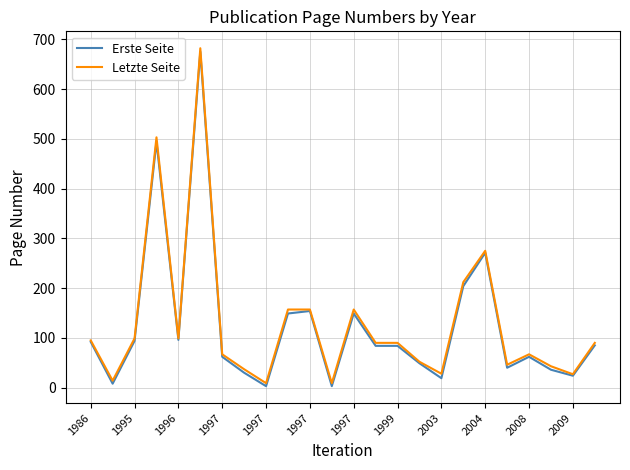

What is the greatest value displayed?

682